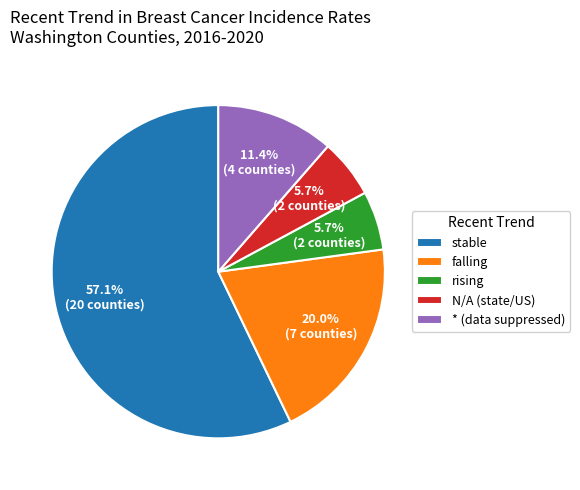

Approximately how many times larger is the value at stable compared to rising?

10.0